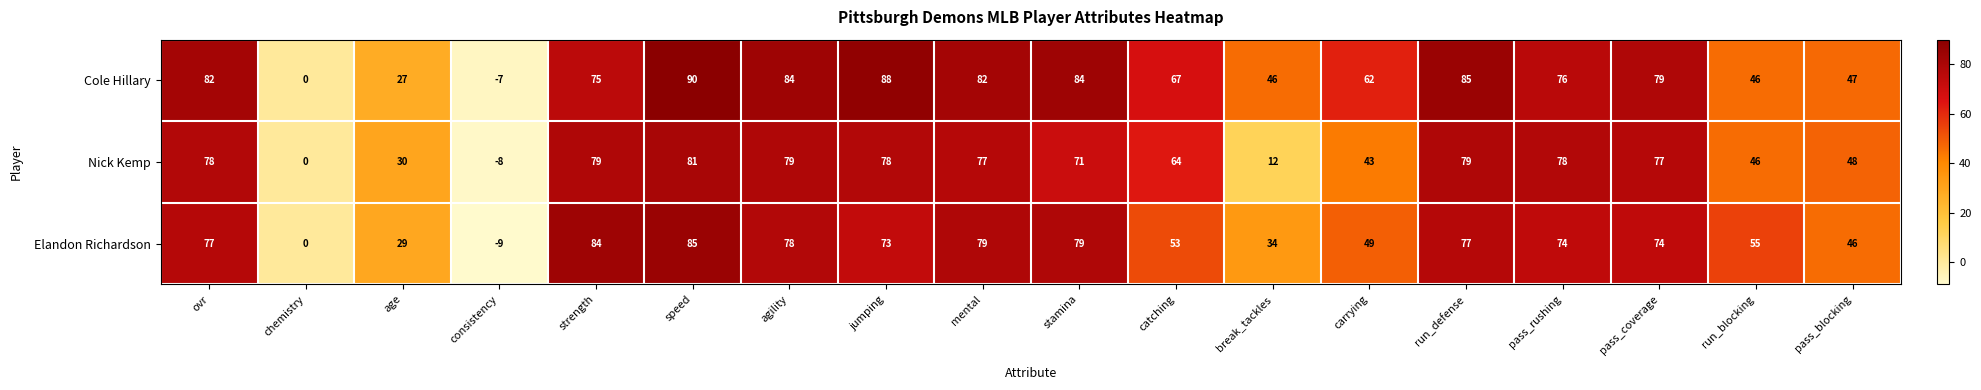

At which label does Cole Hillary first exceed 76?

ovr